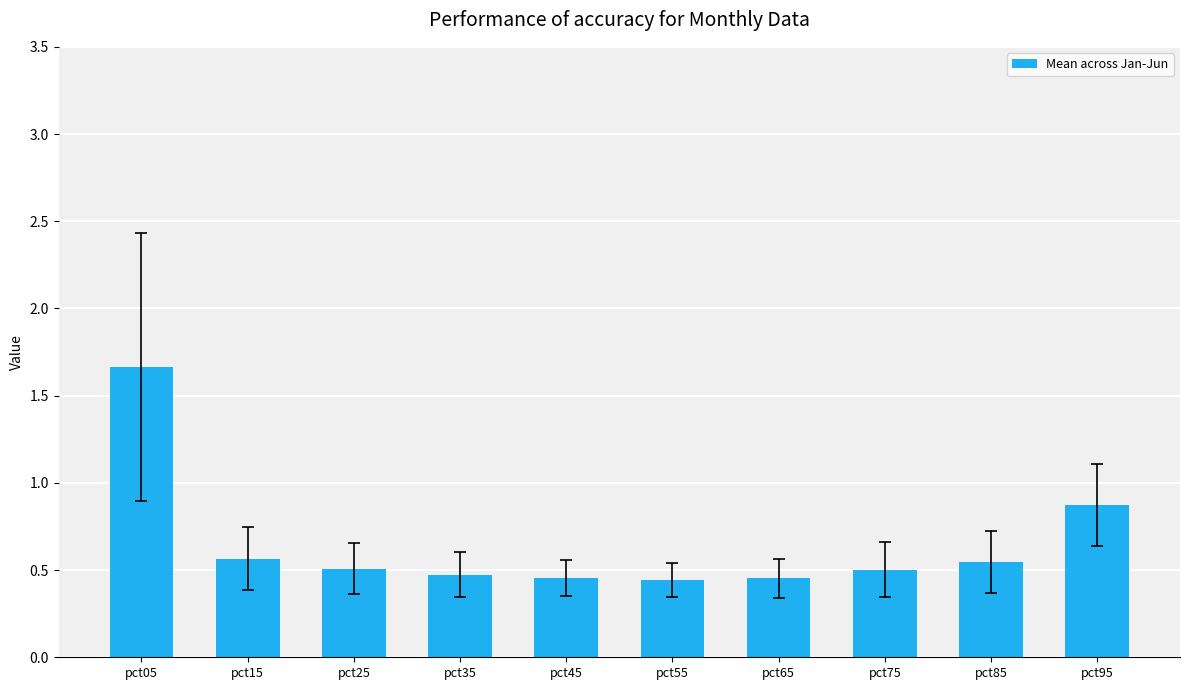

True or false: the data shows 0.5 at pct75.

True